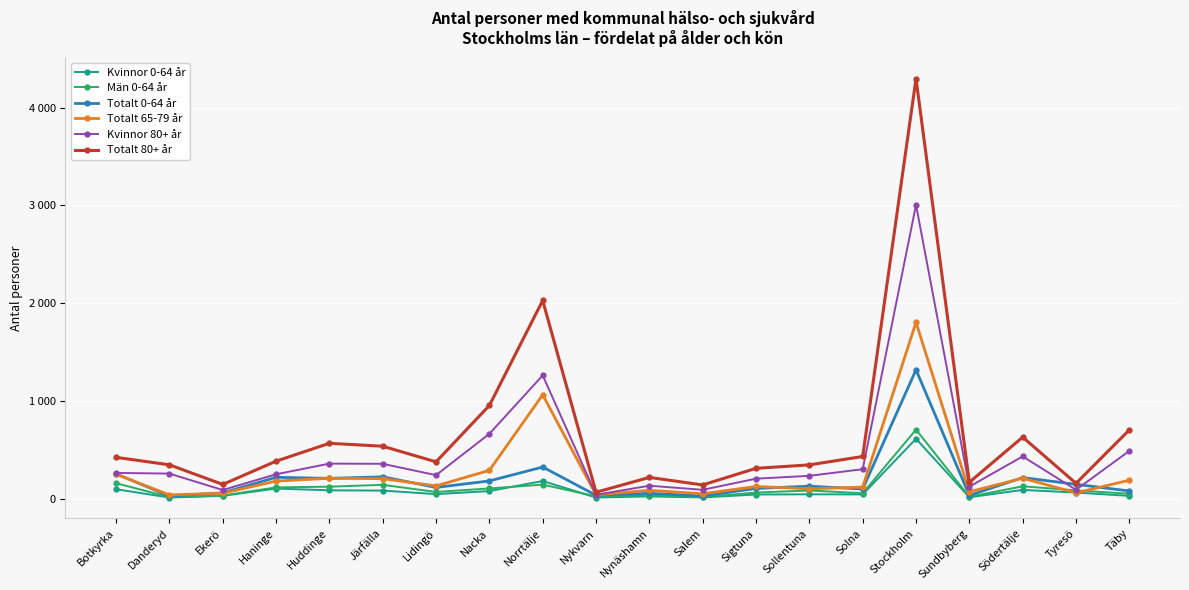

Which series has the largest range (max minus min)?

Totalt 80+ år